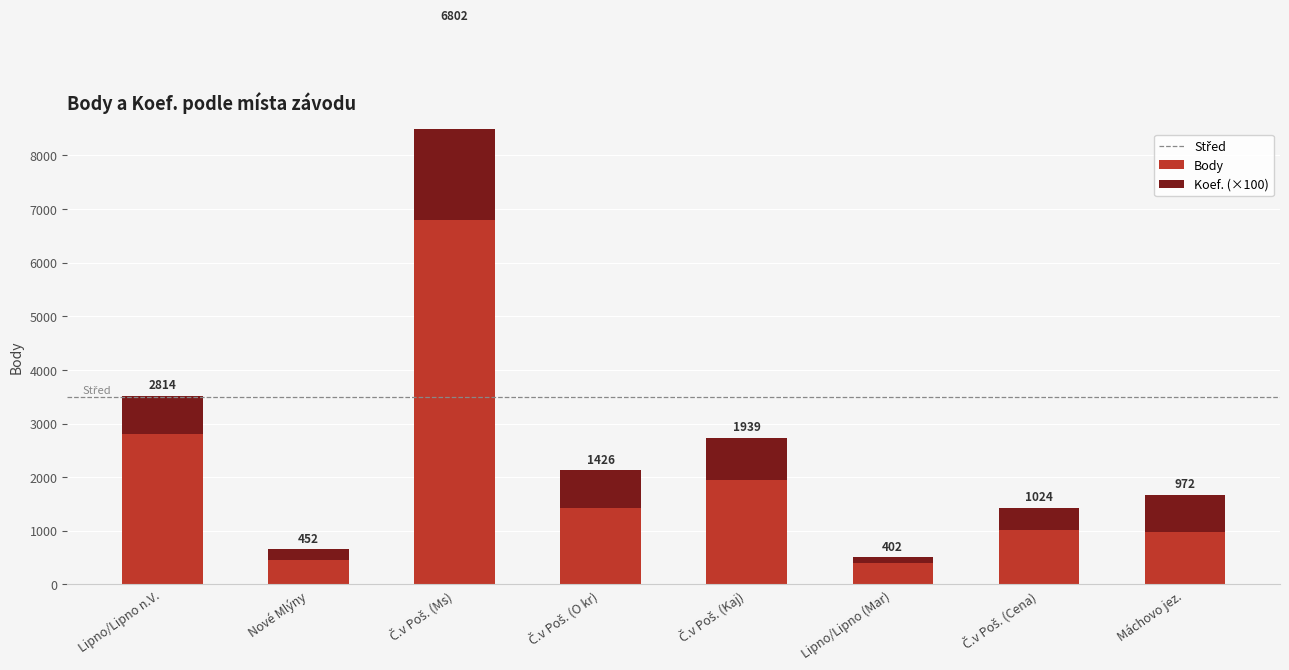

Is it true that Body equals 649 at Č.v Poš. (Kaj)?

False